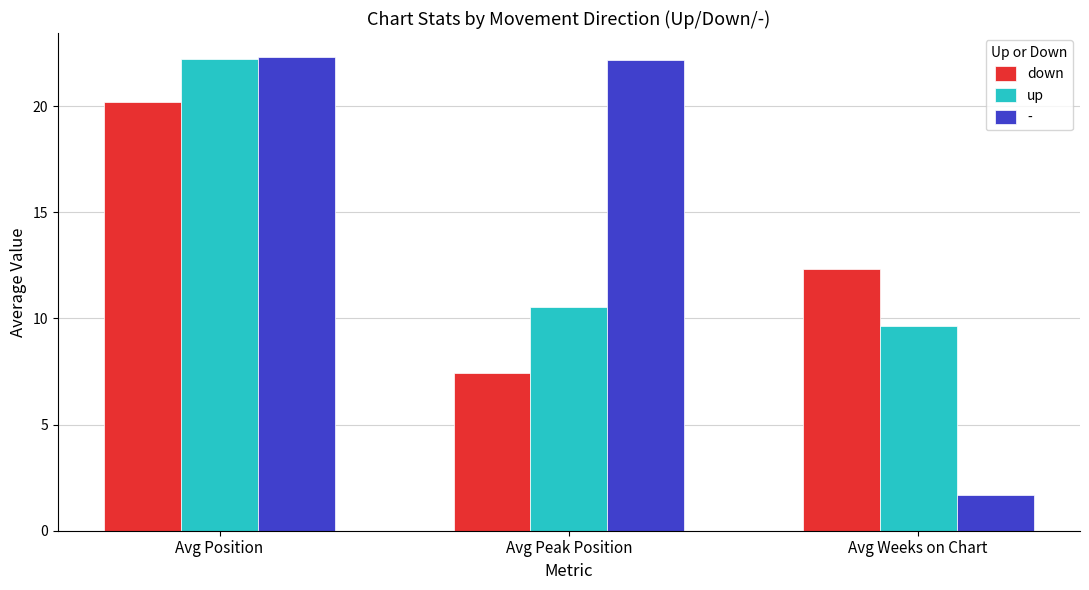

Are the bars horizontal?

No